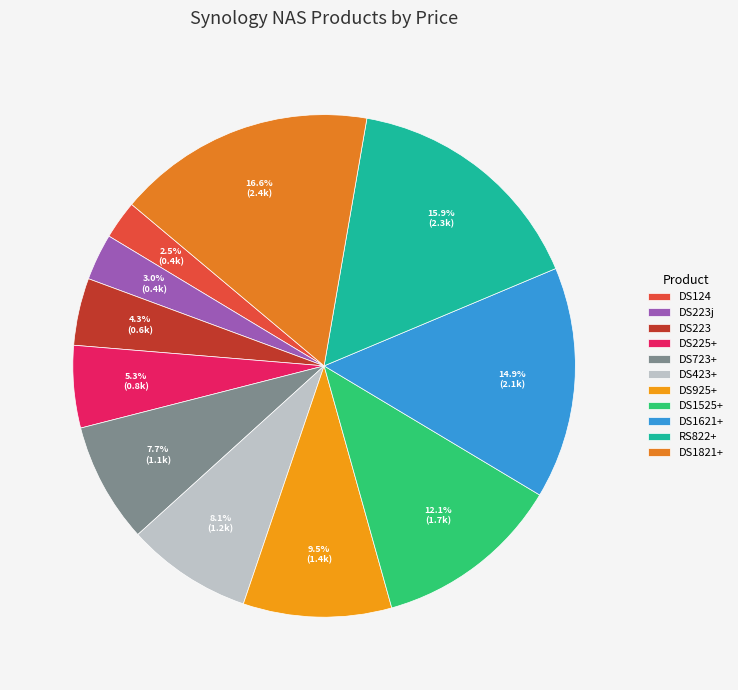

Is there any slice that represents more than half of the pie?

No